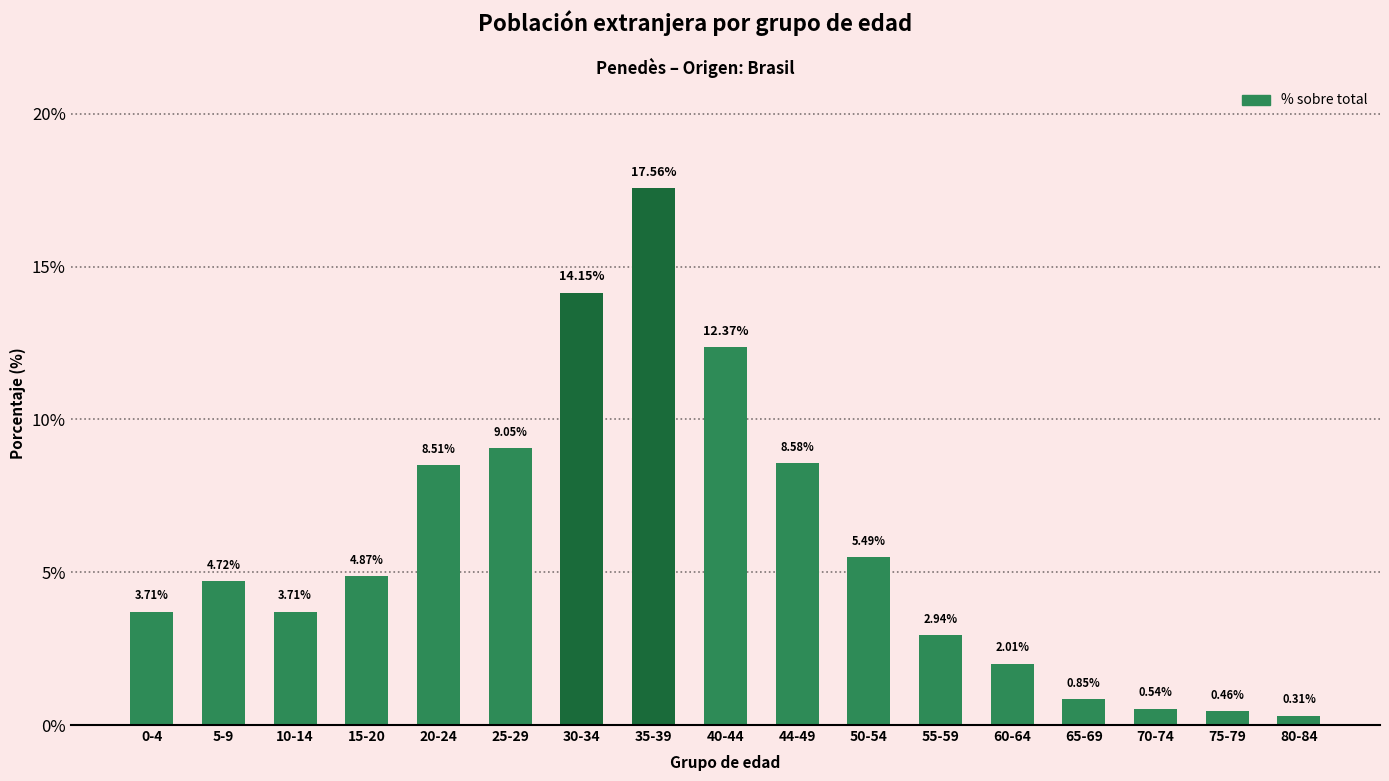

What is the change in value from 35-39 to 65-69?

-16.7